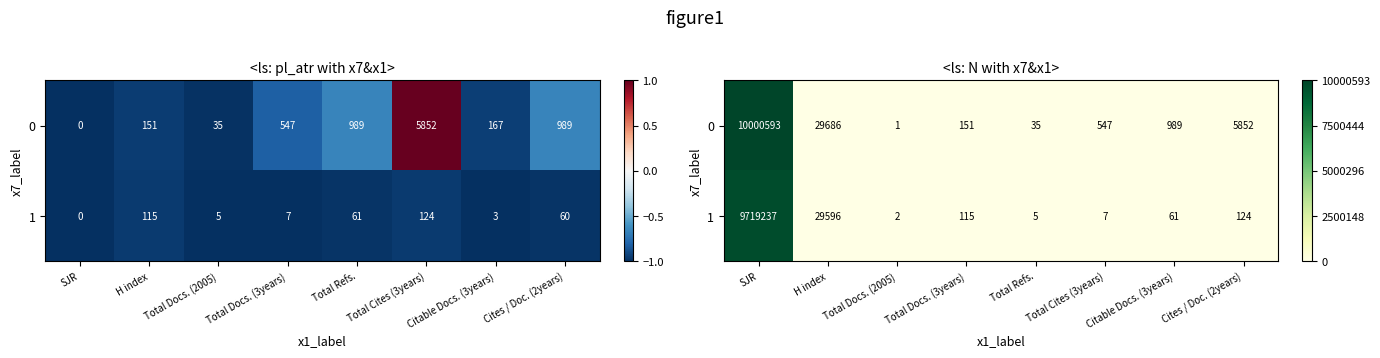

The value of 0 at Total Docs. (2005) is -0.4. True or false?

False